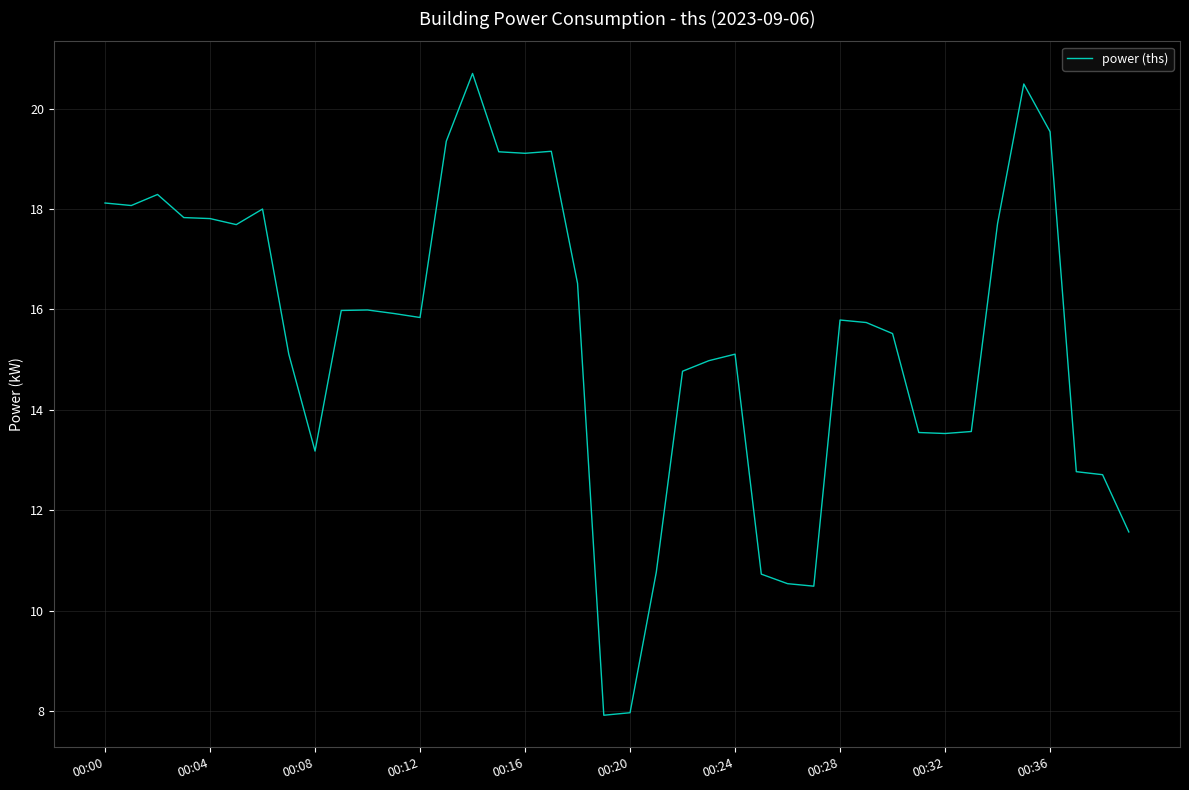

What is the minimum value shown in the chart?

7.9